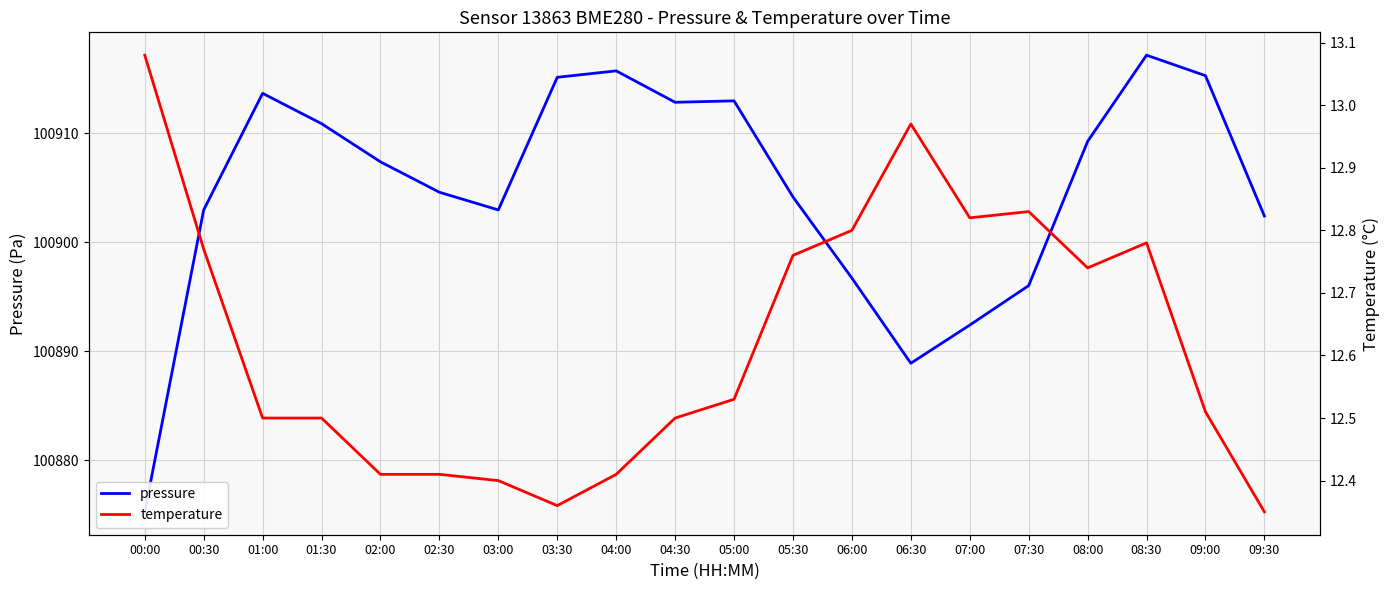

Rank the categories by pressure value from highest to lowest.

08:30, 04:00, 09:00, 03:30, 01:00, 05:00, 04:30, 01:30, 08:00, 02:00, 02:30, 05:30, 00:30, 03:00, 09:30, 06:00, 07:30, 07:00, 06:30, 00:00